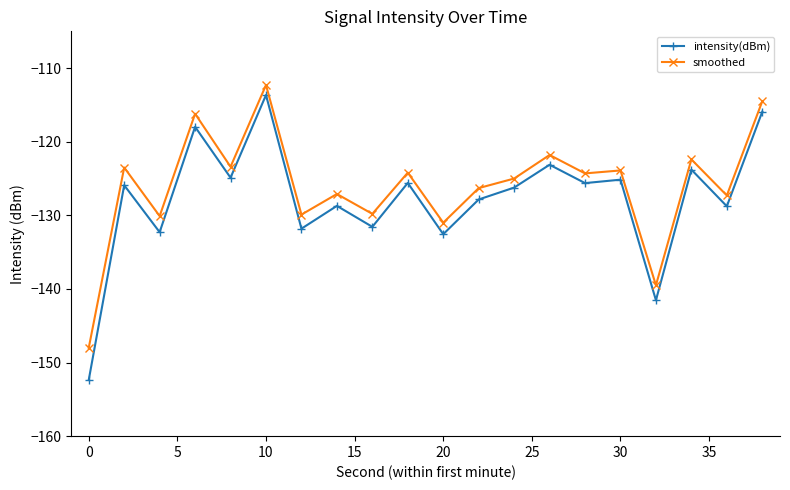

What is the sum of all smoothed values?

-2520.5